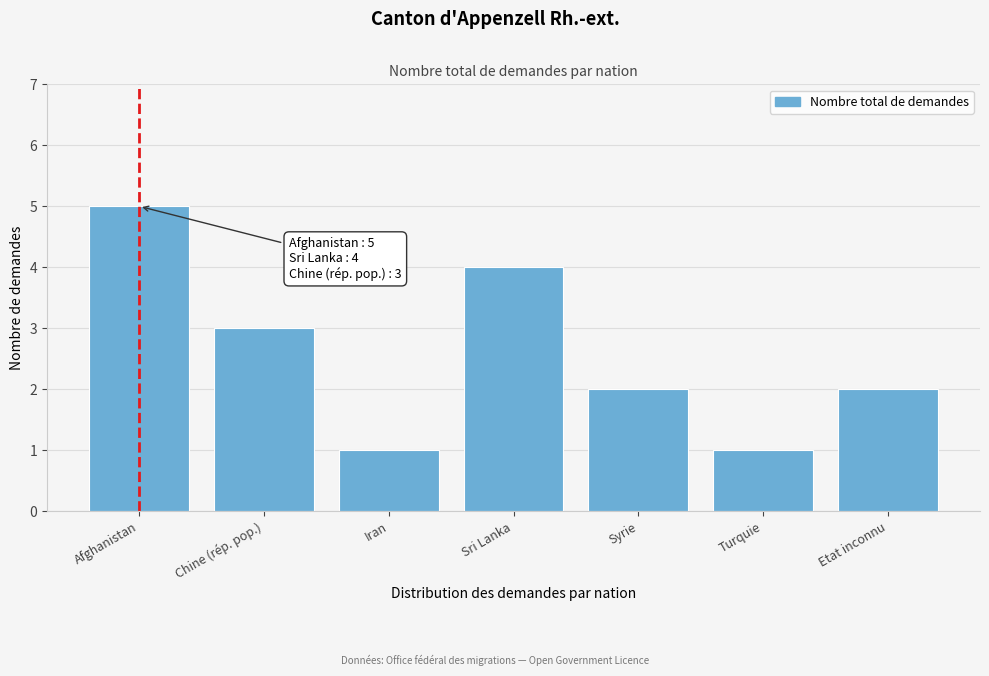

Reading left to right, what are all the values shown in this chart?

5	3	1	4	2	1	2